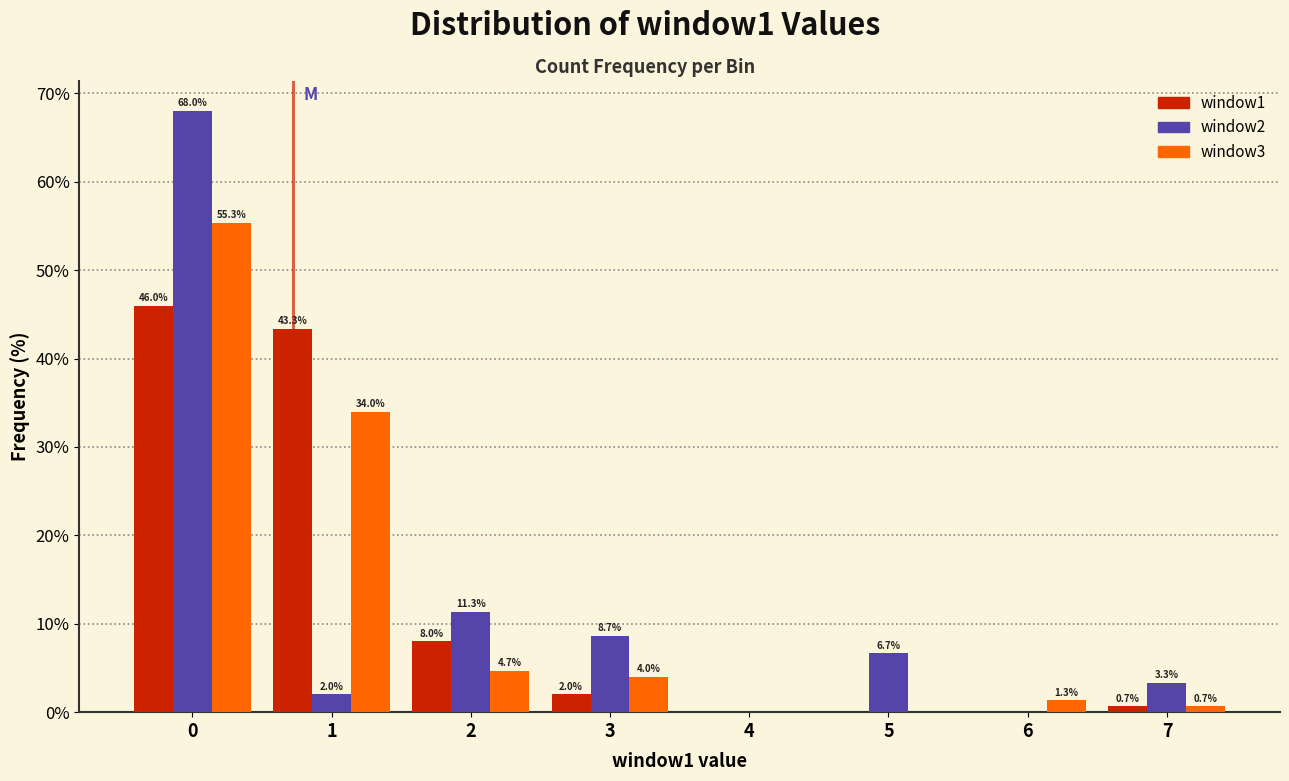

Reading right to left, extract all data points from this chart.

window1: 7=0.7	6=0.0	5=0.0	4=0.0	3=2.0	2=8.0	1=43.3	0=46.0
window2: 7=3.3	6=0.0	5=6.7	4=0.0	3=8.7	2=11.3	1=2.0	0=68.0
window3: 7=0.7	6=1.3	5=0.0	4=0.0	3=4.0	2=4.7	1=34.0	0=55.3